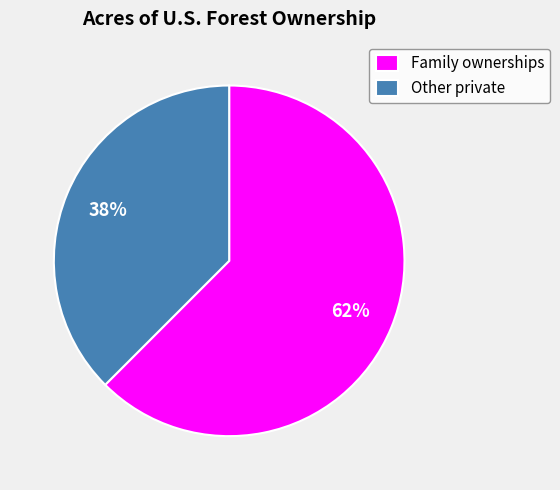

Is the sum of Family ownerships and Other private greater than half?

Yes